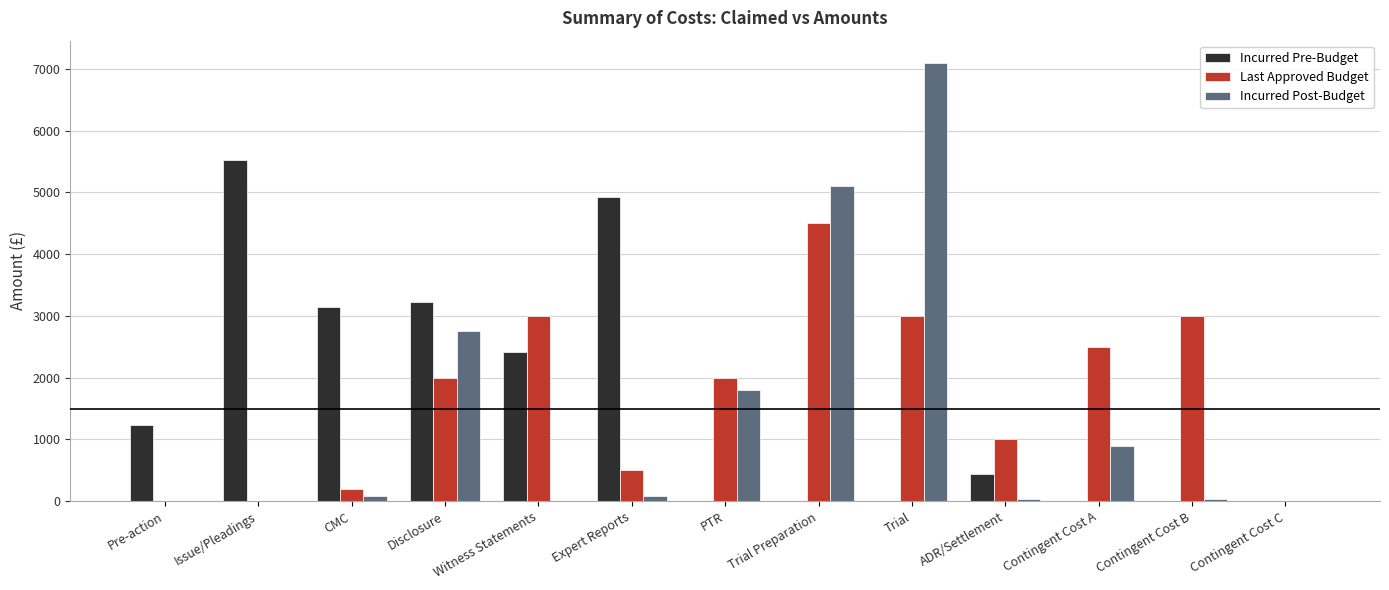

Reading right to left, transcribe all the data shown in this chart.

Incurred Pre-Budget: Contingent Cost C=0.0	Contingent Cost B=0.0	Contingent Cost A=0.0	ADR/Settlement=440.0	Trial=0.0	Trial Preparation=0.0	PTR=0.0	Expert Reports=4930.0	Witness Statements=2419.7	Disclosure=3218.0	CMC=3150.0	Issue/Pleadings=5518.0	Pre-action=1236.0
Last Approved Budget: Contingent Cost C=0.0	Contingent Cost B=3000.0	Contingent Cost A=2500.0	ADR/Settlement=1000.0	Trial=3000.0	Trial Preparation=4500.0	PTR=2000.0	Expert Reports=500.0	Witness Statements=3000.0	Disclosure=2000.0	CMC=200.0	Issue/Pleadings=0.0	Pre-action=0.0
Incurred Post-Budget: Contingent Cost C=0.0	Contingent Cost B=30.0	Contingent Cost A=900.0	ADR/Settlement=30.0	Trial=7100.0	Trial Preparation=5100.0	PTR=1800.0	Expert Reports=90.0	Witness Statements=0.0	Disclosure=2760.0	CMC=90.0	Issue/Pleadings=0.0	Pre-action=0.0